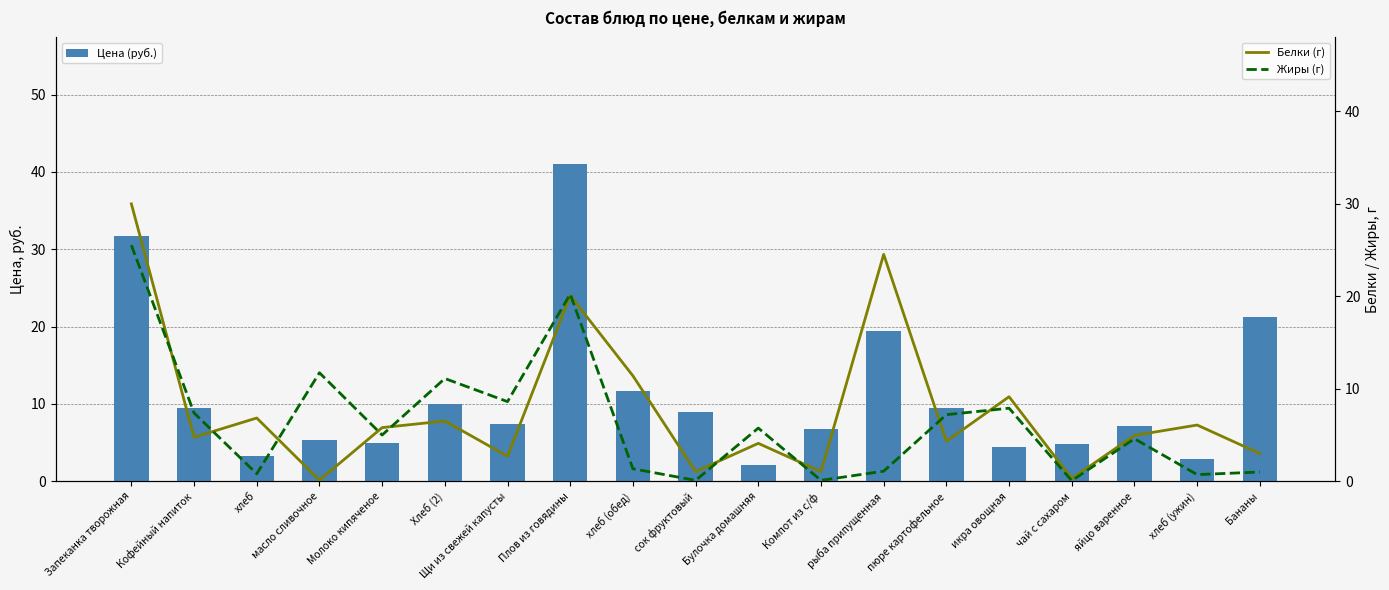

The value of Жиры (г) at хлеб (ужин) is 1.2. True or false?

False